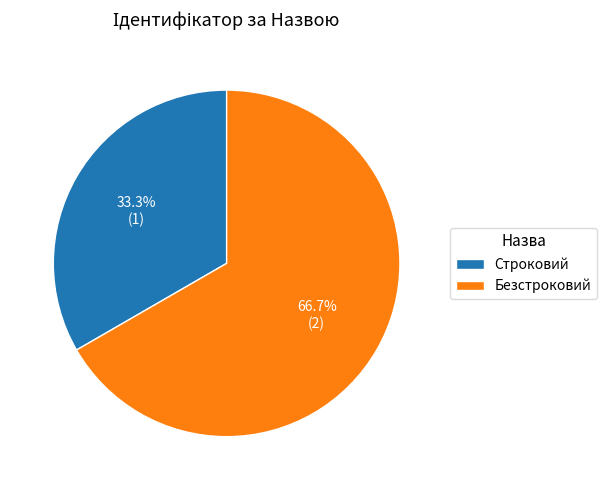

Which category has the smallest portion of the pie?

Строковий